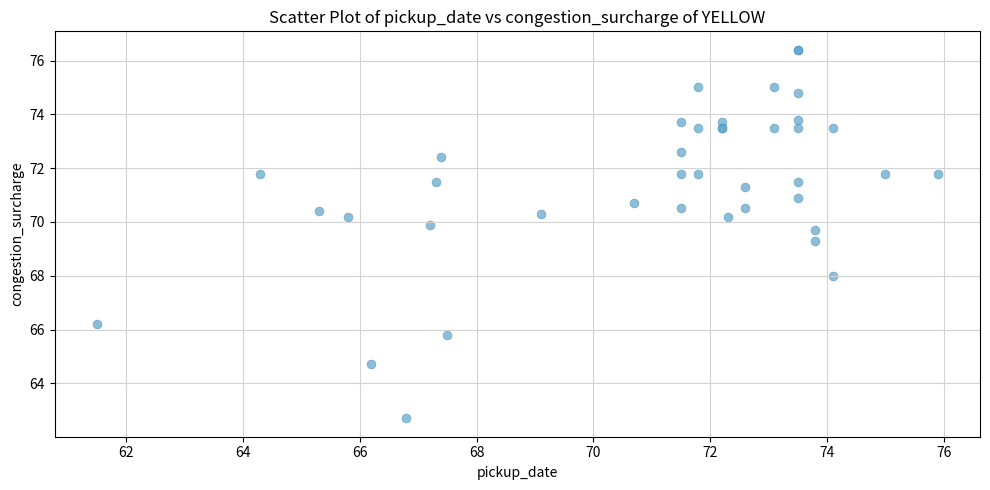

What Y value in the scatter plot is closest to 69?

69.3